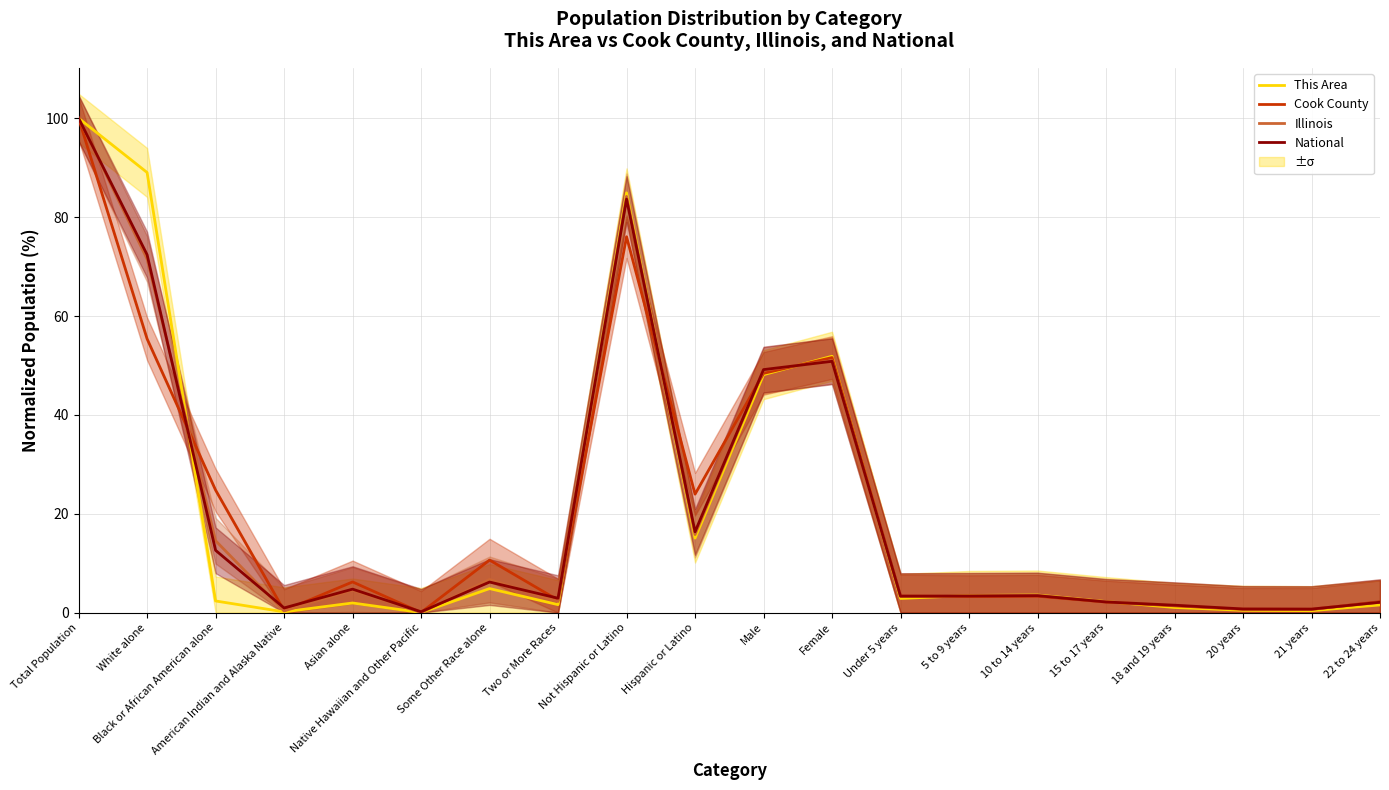

True or false: Cook County and Illinois intersect in this chart.

True